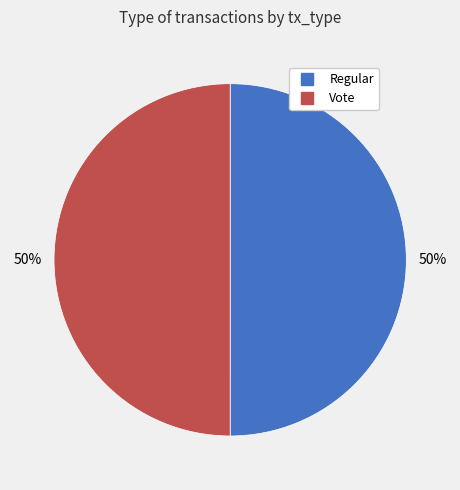

Count the number of slices in the pie.

2